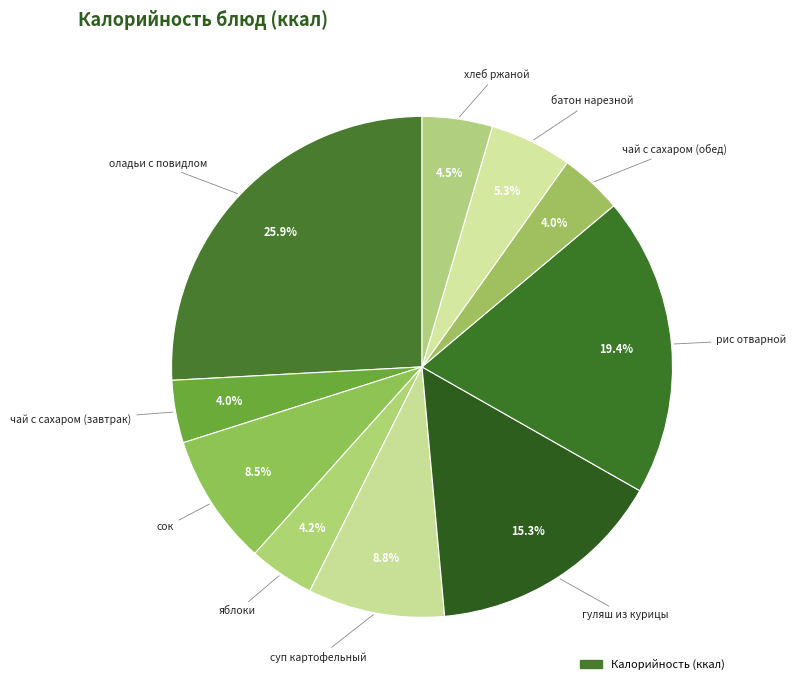

How many segments does this pie chart have?

10